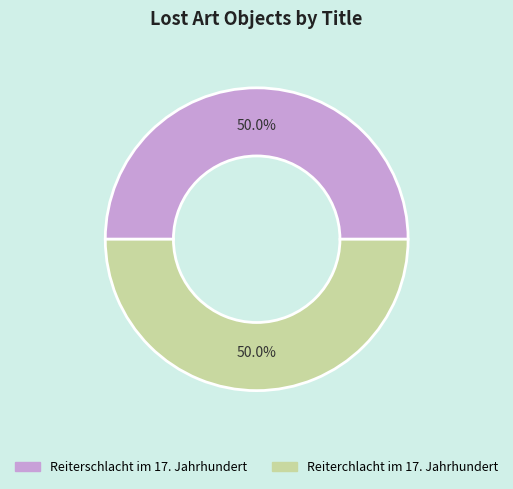

How many segments does this pie chart have?

2